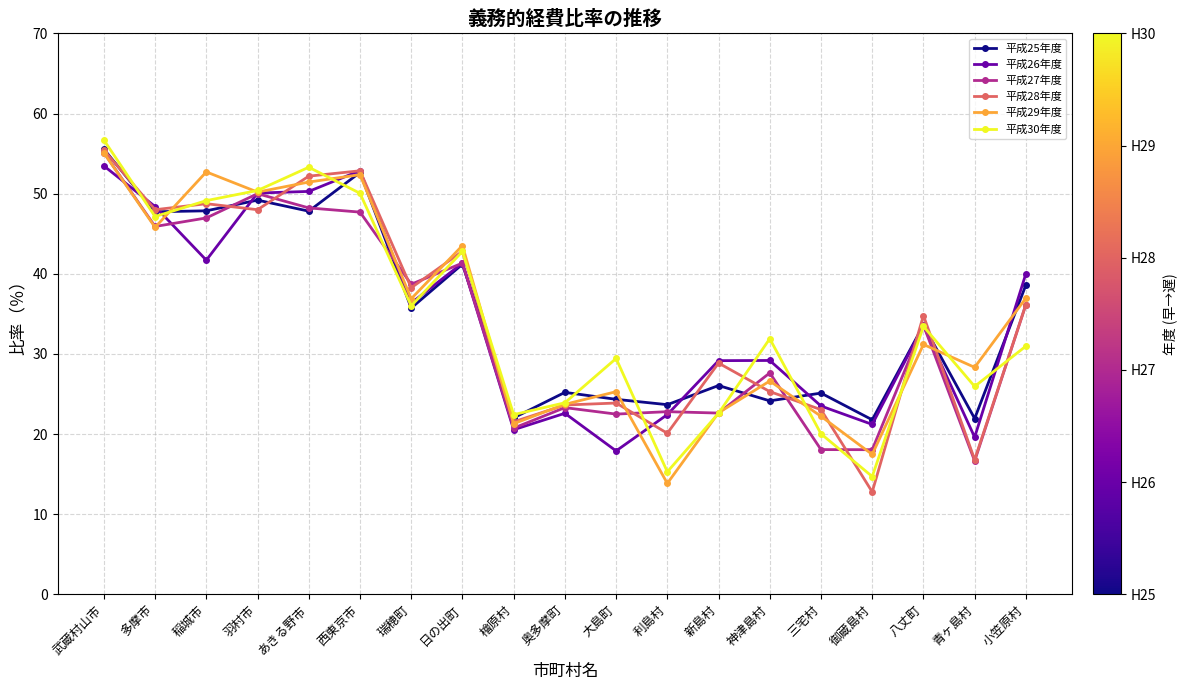

Which series has the largest range (max minus min)?

平成28年度